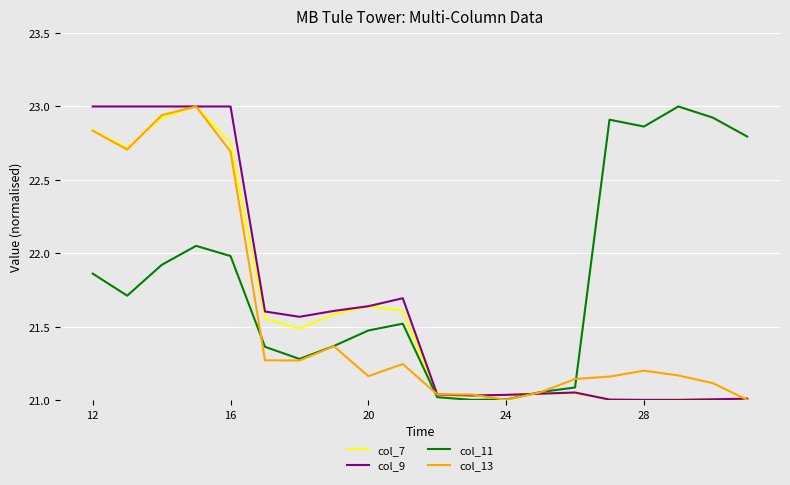

Does the chart display data point markers on the line(s)?

No